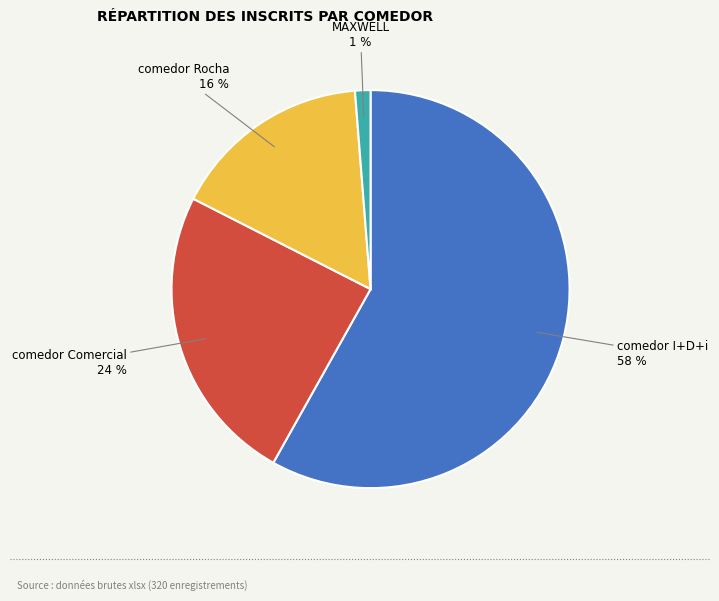

To the nearest percent, what is the average slice percentage?

25%